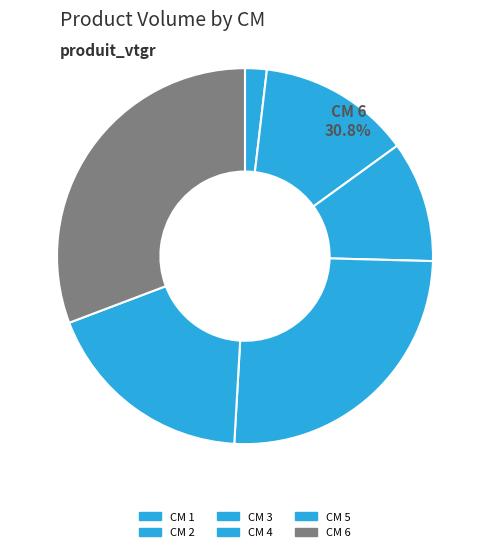

How many segments does this pie chart have?

6